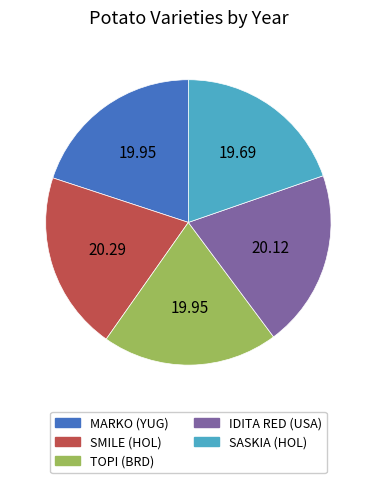

Approximately how many times larger is the value at SASKIA (HOL) compared to MARKO (YUG)?

1.0